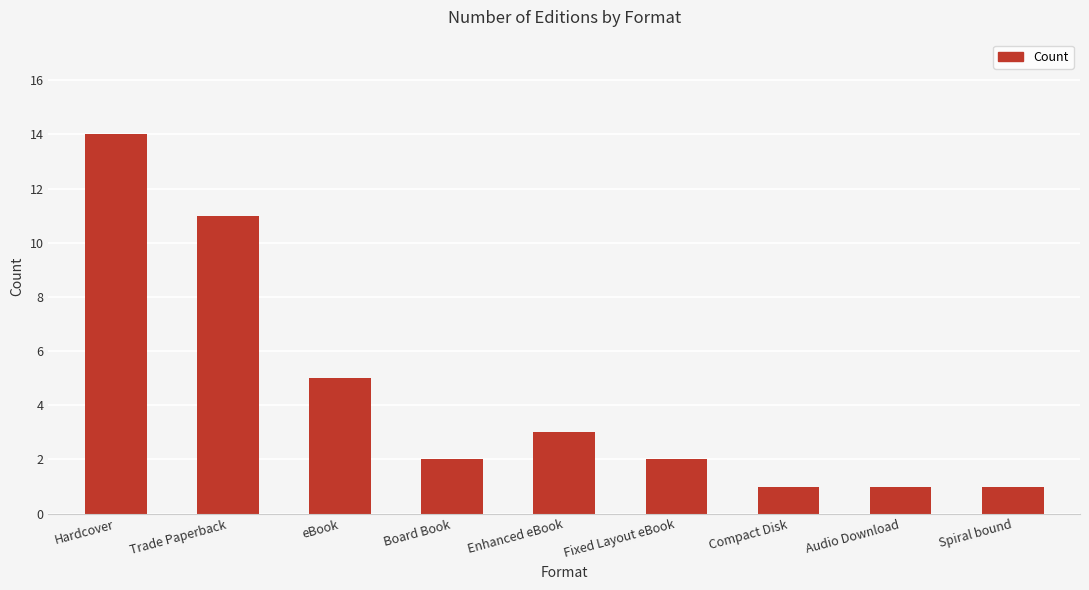

Reading right to left, extract all data points from this chart.

Spiral bound=1	Audio Download=1	Compact Disk=1	Fixed Layout eBook=2	Enhanced eBook=3	Board Book=2	eBook=5	Trade Paperback=11	Hardcover=14